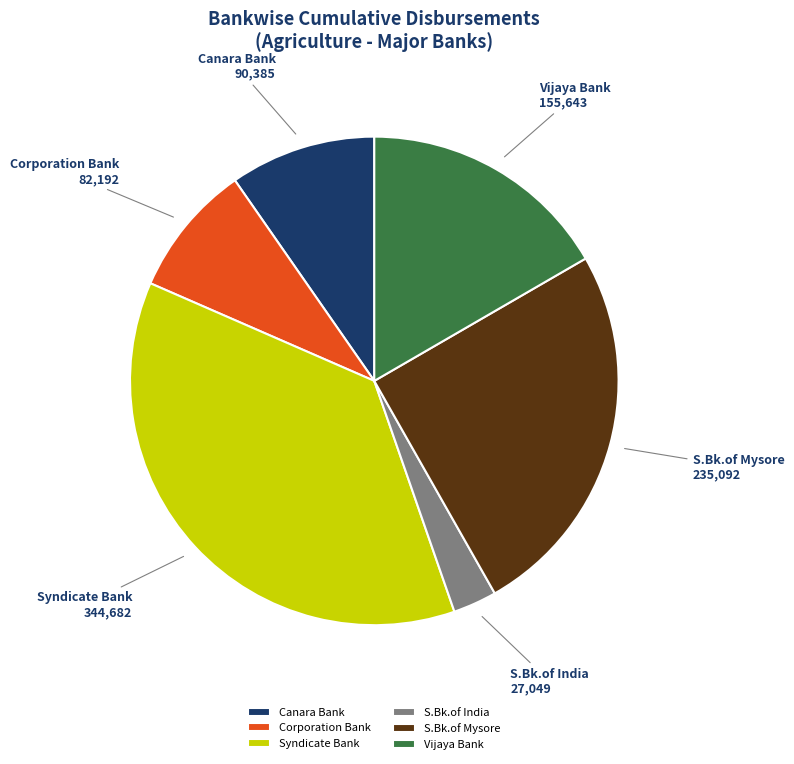

Does any single category account for the majority?

No